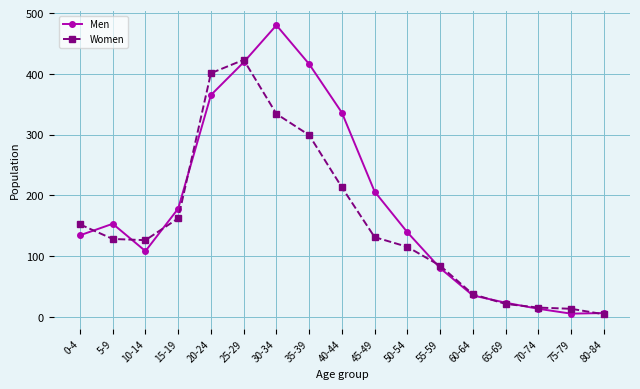

True or false: Women has more than 2 points higher than both neighbors.

False